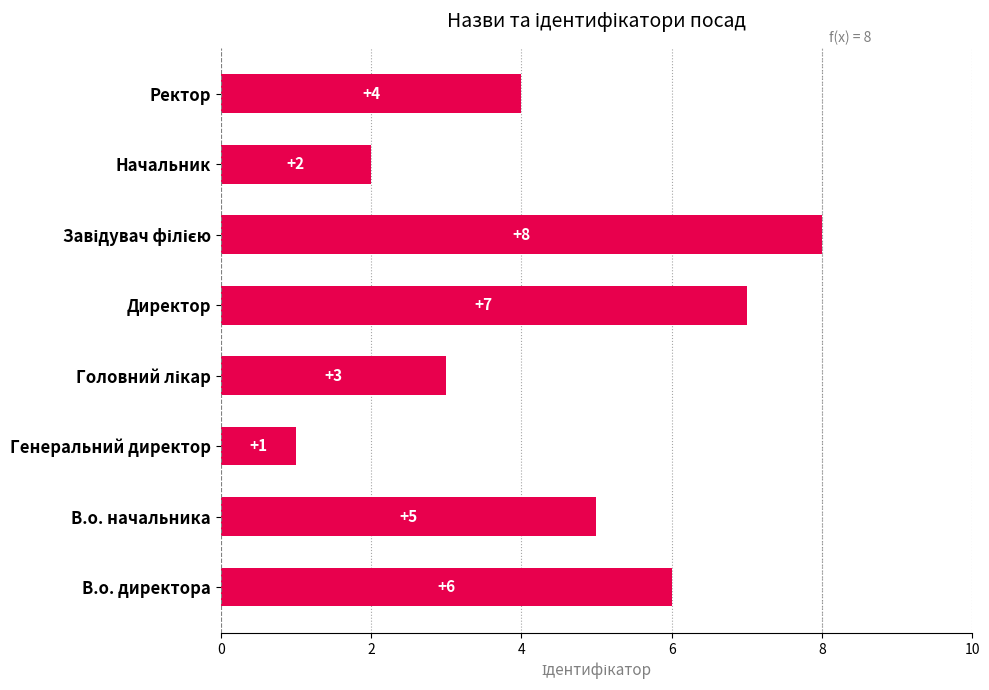

Which has a higher value, Ректор or В.о. директора?

В.о. директора